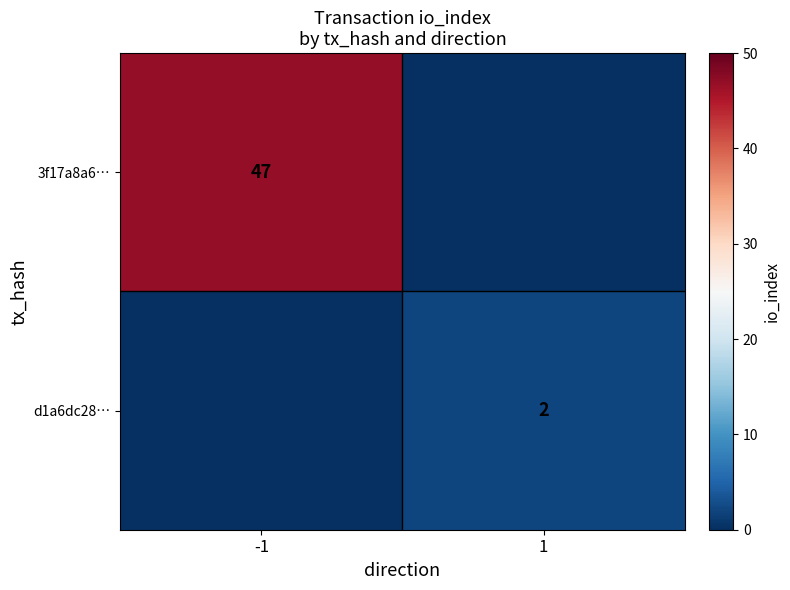

True or false: d1a6dc28… has a value of 2 at 1.

True